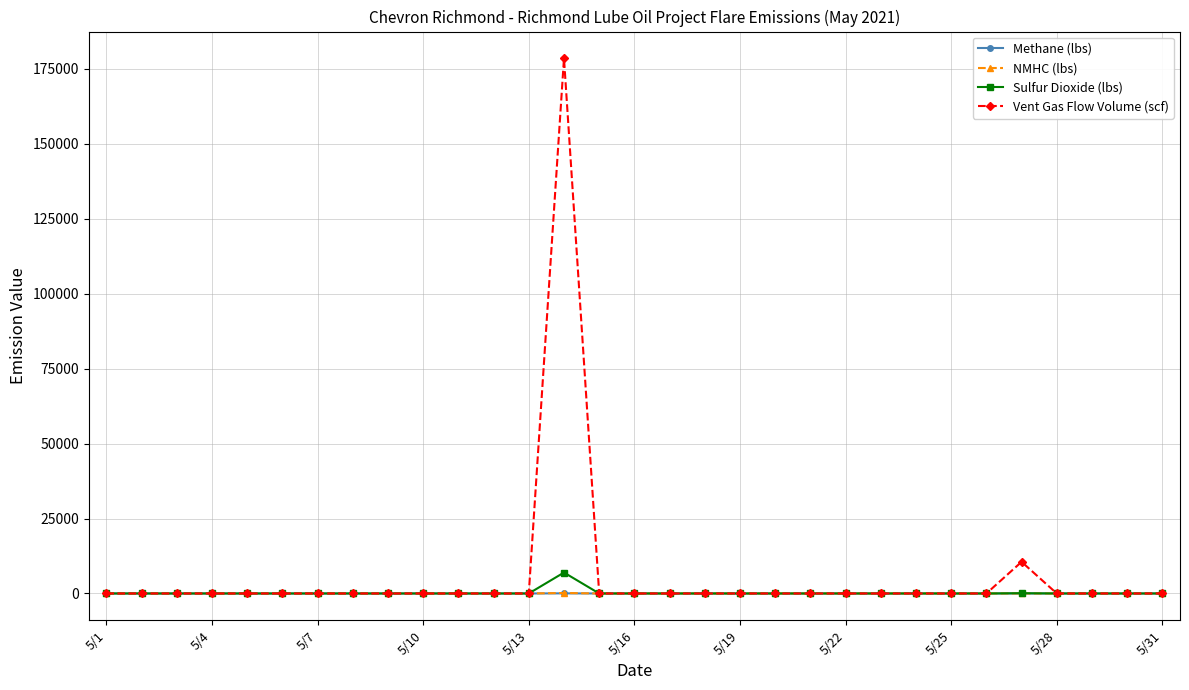

Which series has the largest range (max minus min)?

Vent Gas Flow Volume (scf)